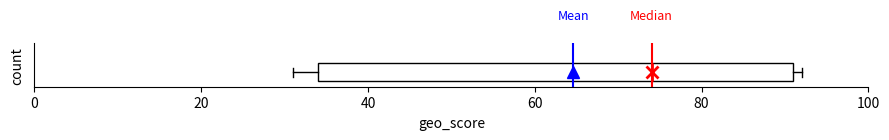

Where is the right edge of the box on the x-axis? The values are not printed on the chart, so give them approximately, as read against the axis.

92